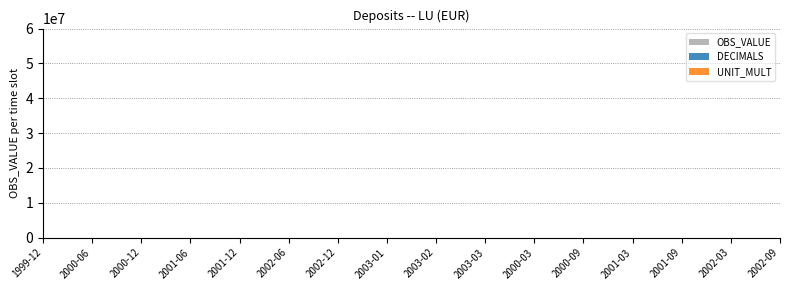

What are all the series names shown in the legend?

OBS_VALUE, DECIMALS, UNIT_MULT